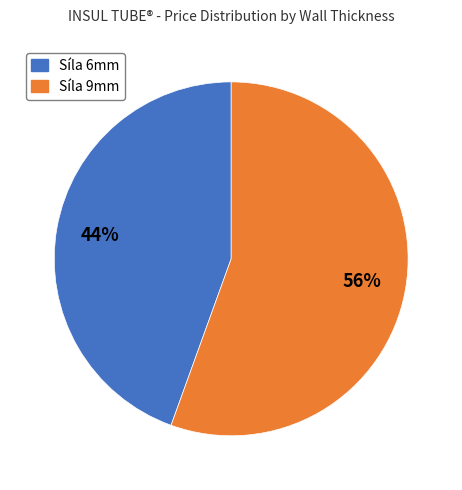

How many segments does this pie chart have?

2